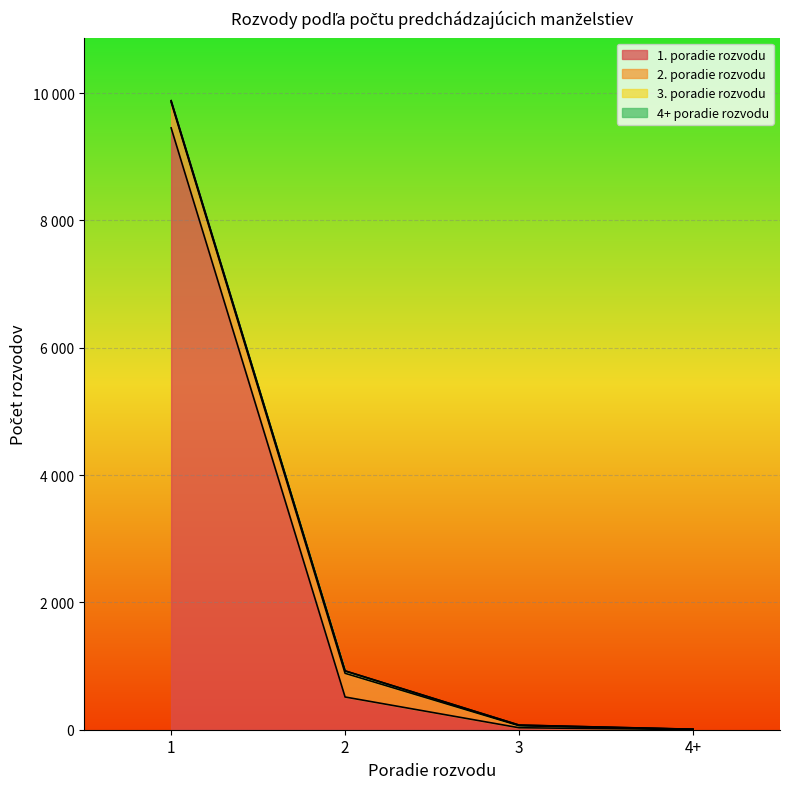

What position from the left is 4+?

4